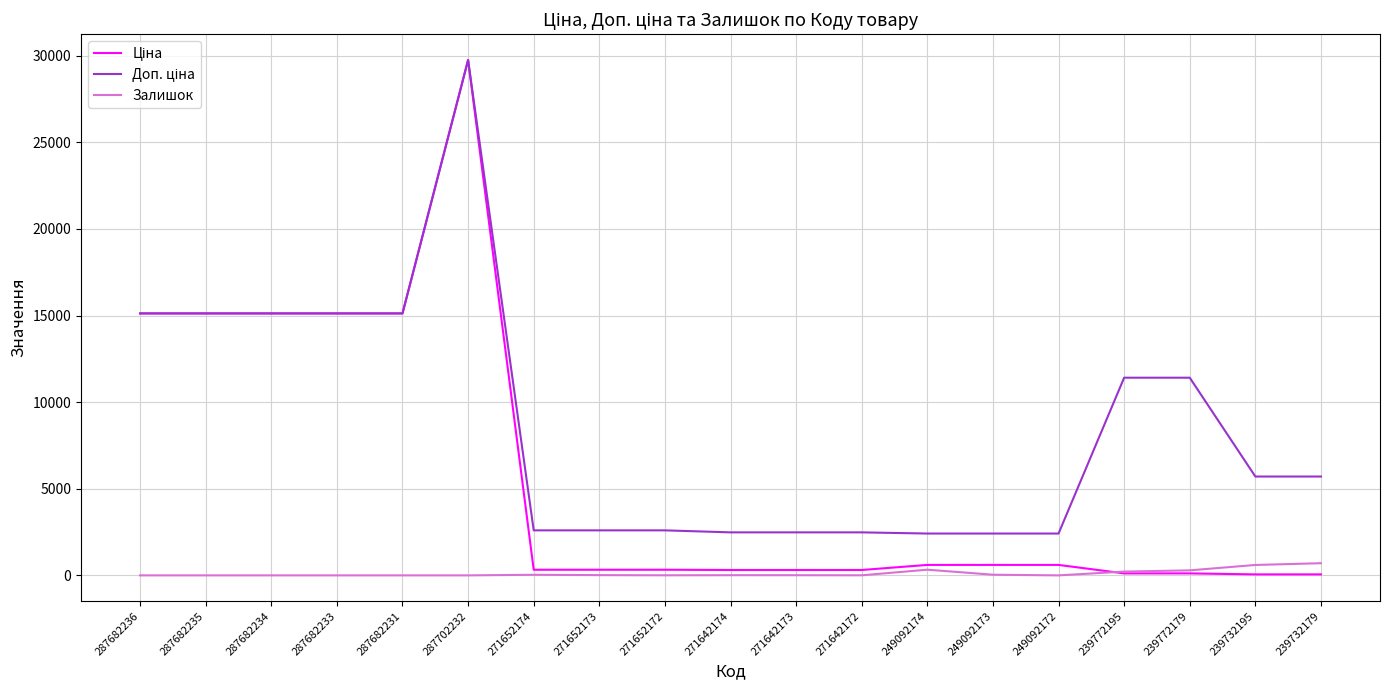

The value of Залишок at 287682234 is 0.0. True or false?

True